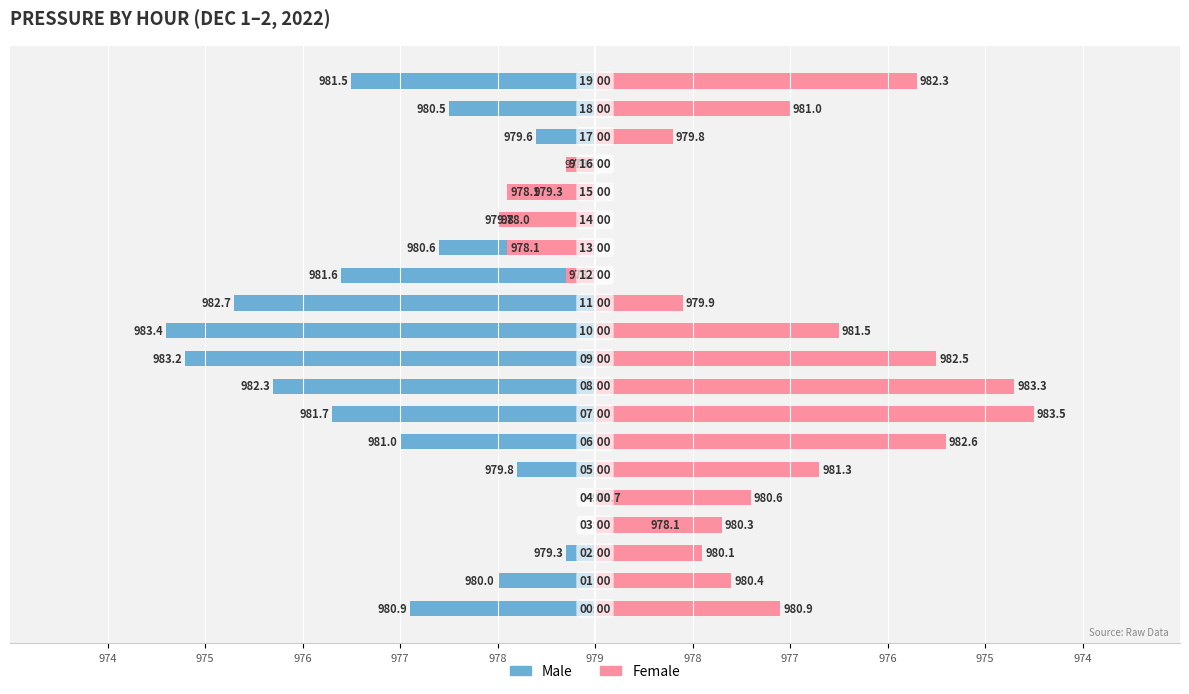

Reading left to right, transcribe all the data shown in this chart.

Male: -1.9	-1.0	-0.3	0.9	0.3	-0.8	-2.0	-2.7	-3.3	-4.2	-4.4	-3.7	-2.6	-1.6	-0.8	-0.3	0.0	-0.6	-1.5	-2.5
Female: 1.9	1.4	1.1	1.3	1.6	2.3	3.6	4.5	4.3	3.5	2.5	0.9	-0.3	-0.9	-1.0	-0.9	-0.3	0.8	2.0	3.3